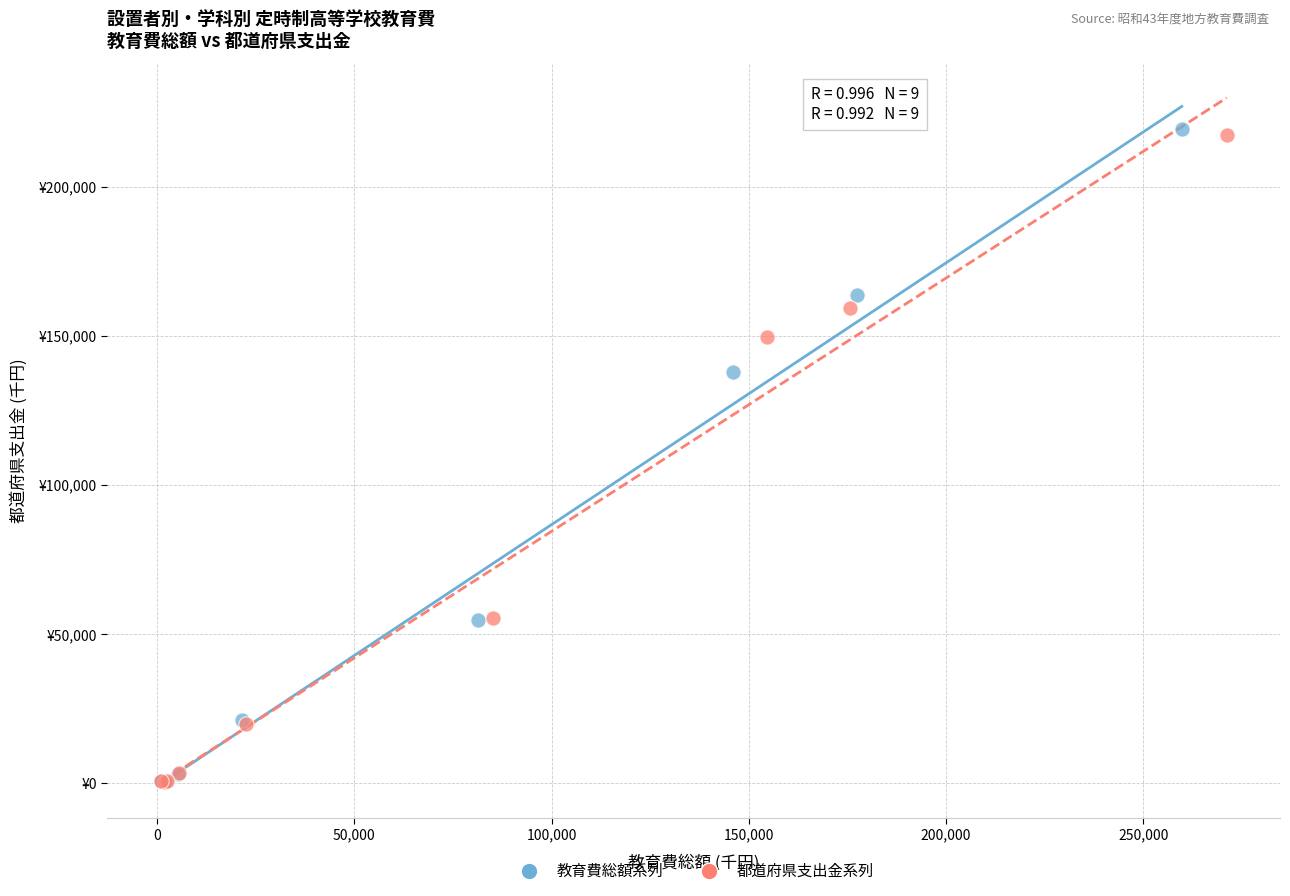

Which series contains the highest Y value?

教育費総額系列